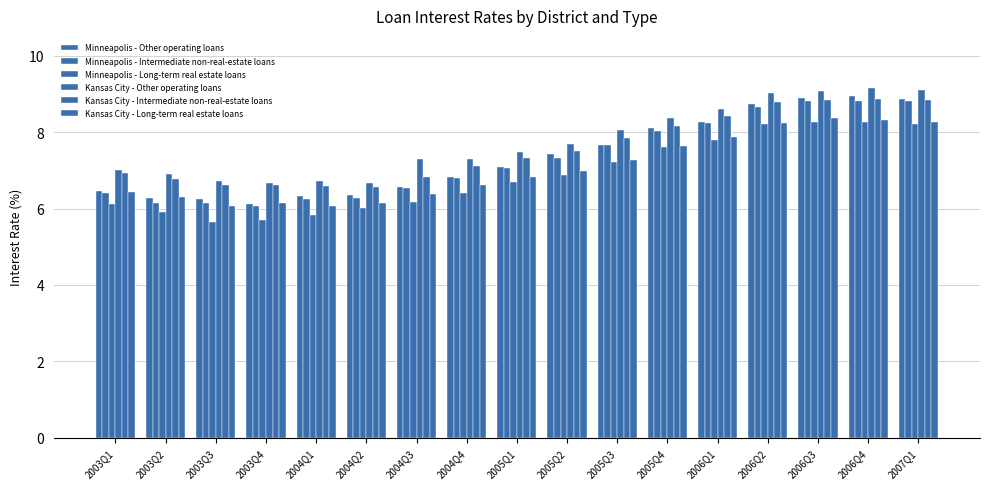

What is the approximate value of Minneapolis - Other operating loans at 2003Q3?

6.2